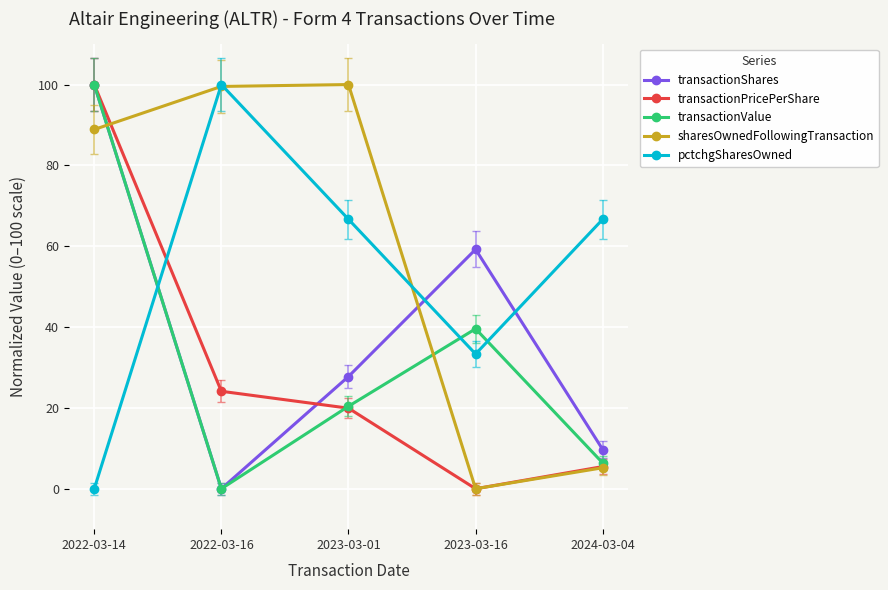

True or false: transactionShares has more than 0 points higher than both neighbors.

True